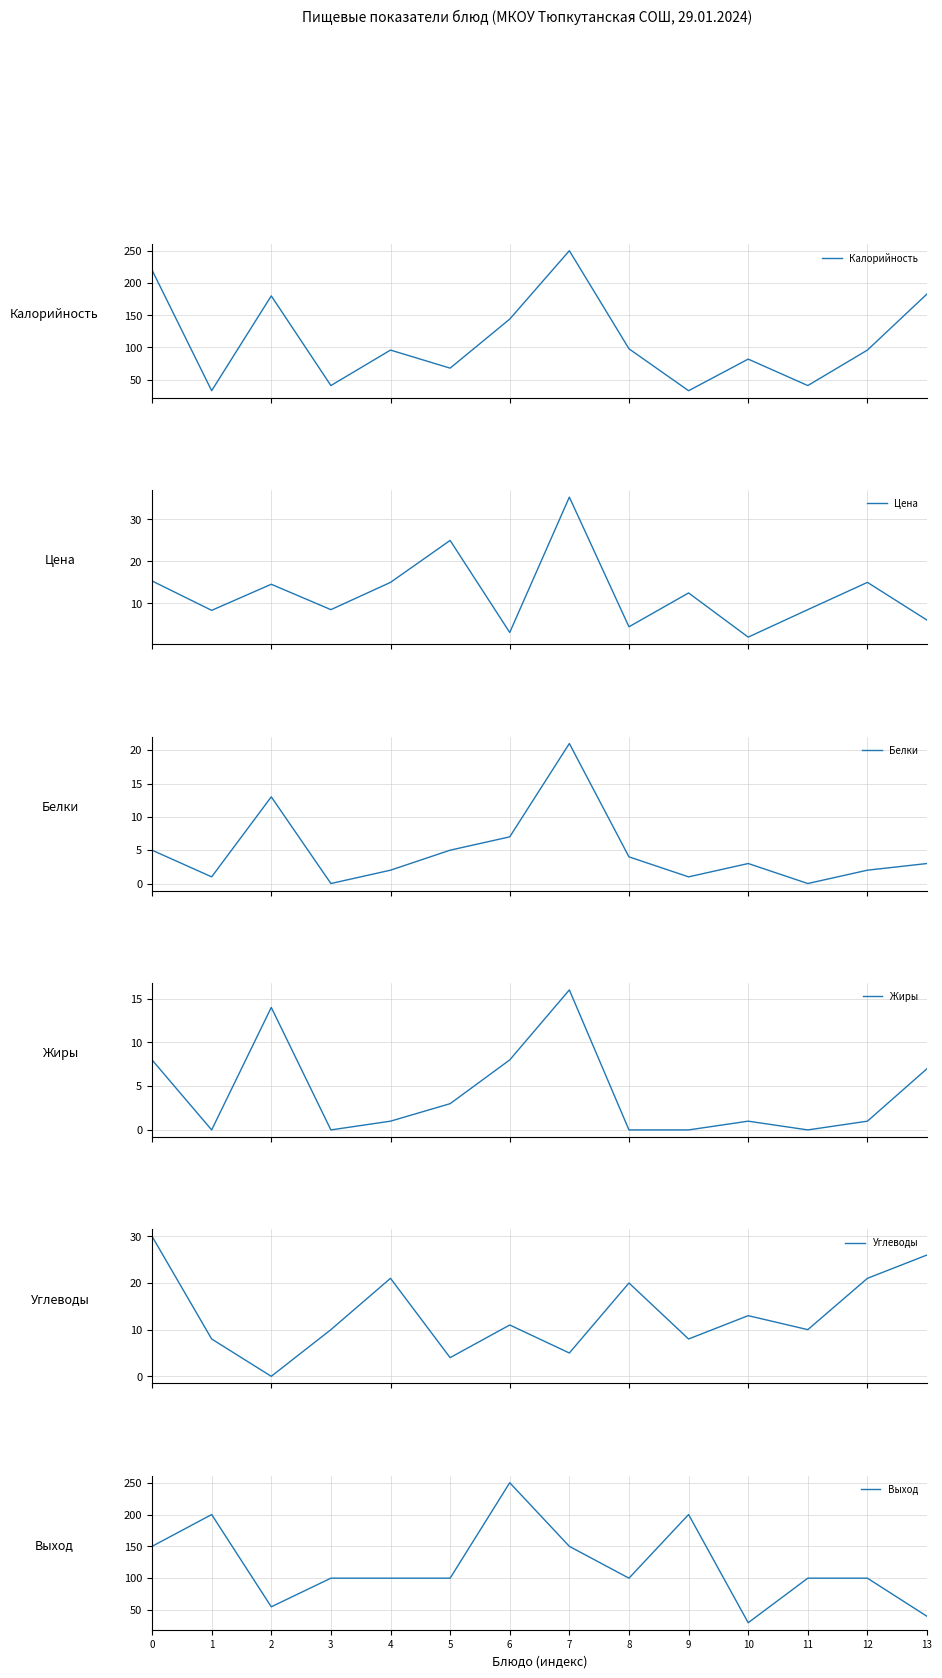

What is the difference between the second highest and second lowest values in the Жиры series?

14